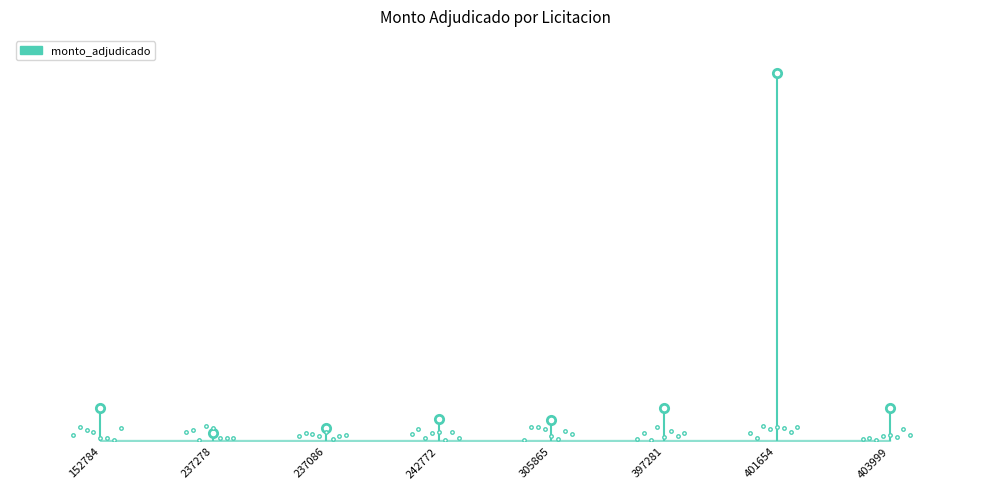

How many lines are shown in the chart?

1